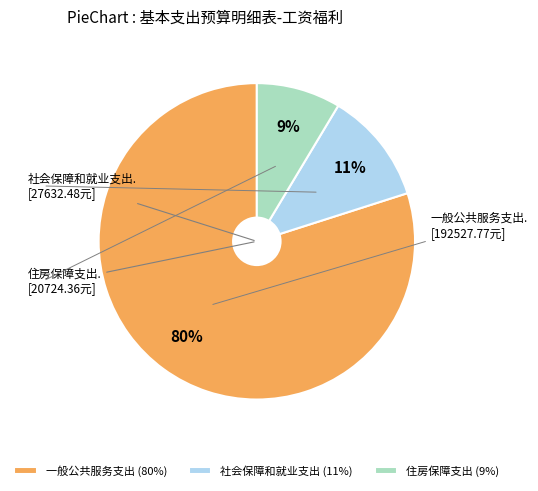

Which category has the biggest portion of the pie?

一般公共服务支出